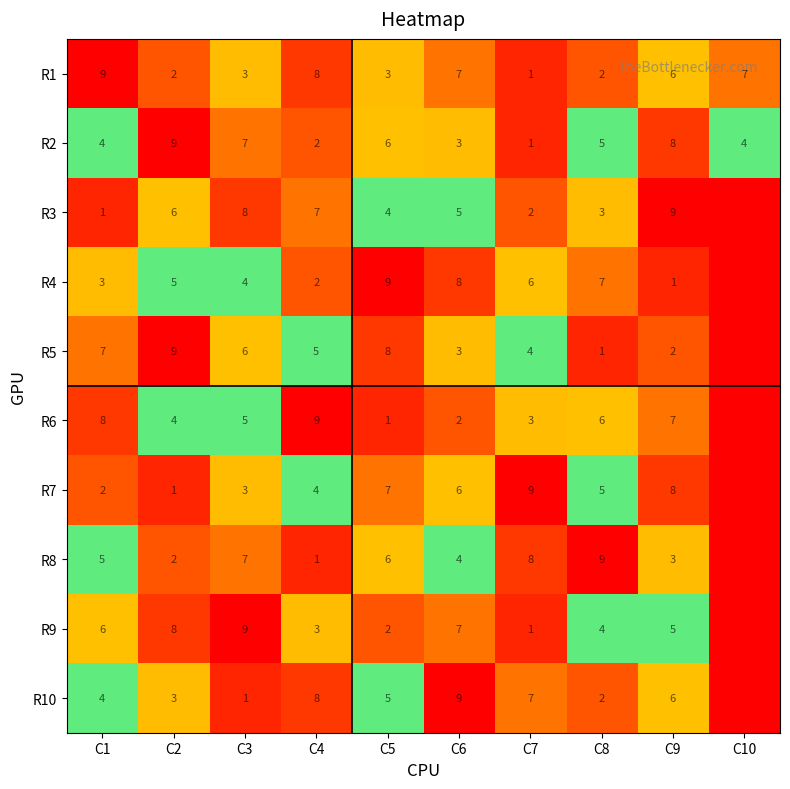

What is the difference between the R7 values at C6 and C1?

4